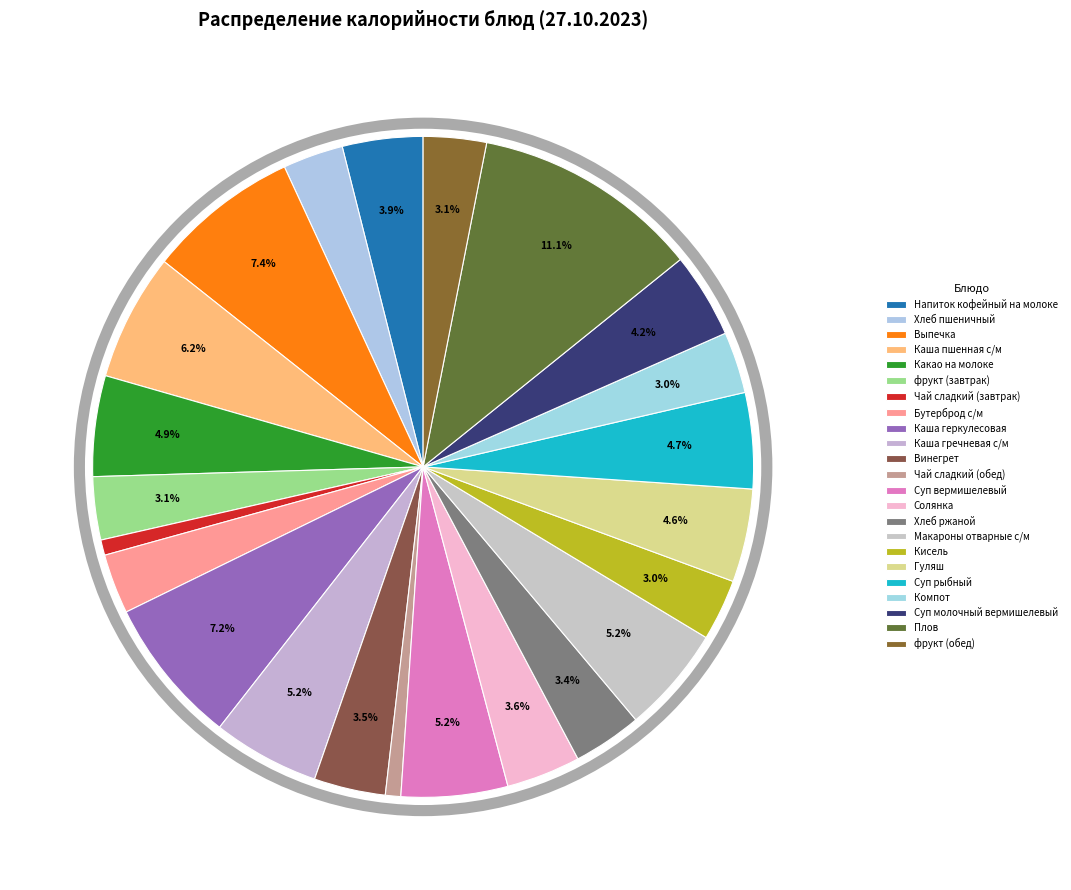

How many slices are in this pie chart?

23